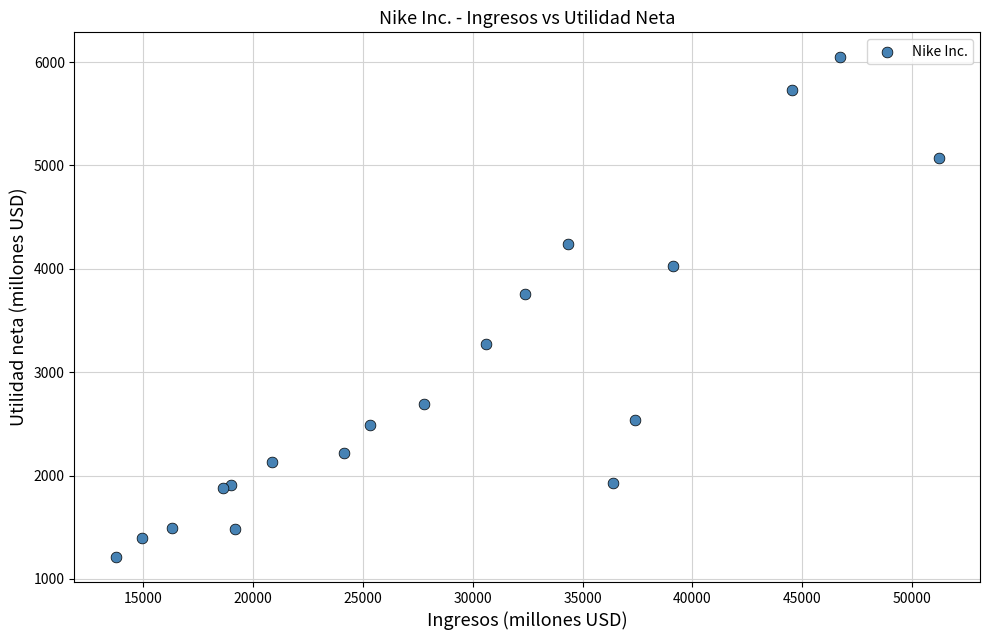

What Y value in the scatter plot is closest to 3629?

3760